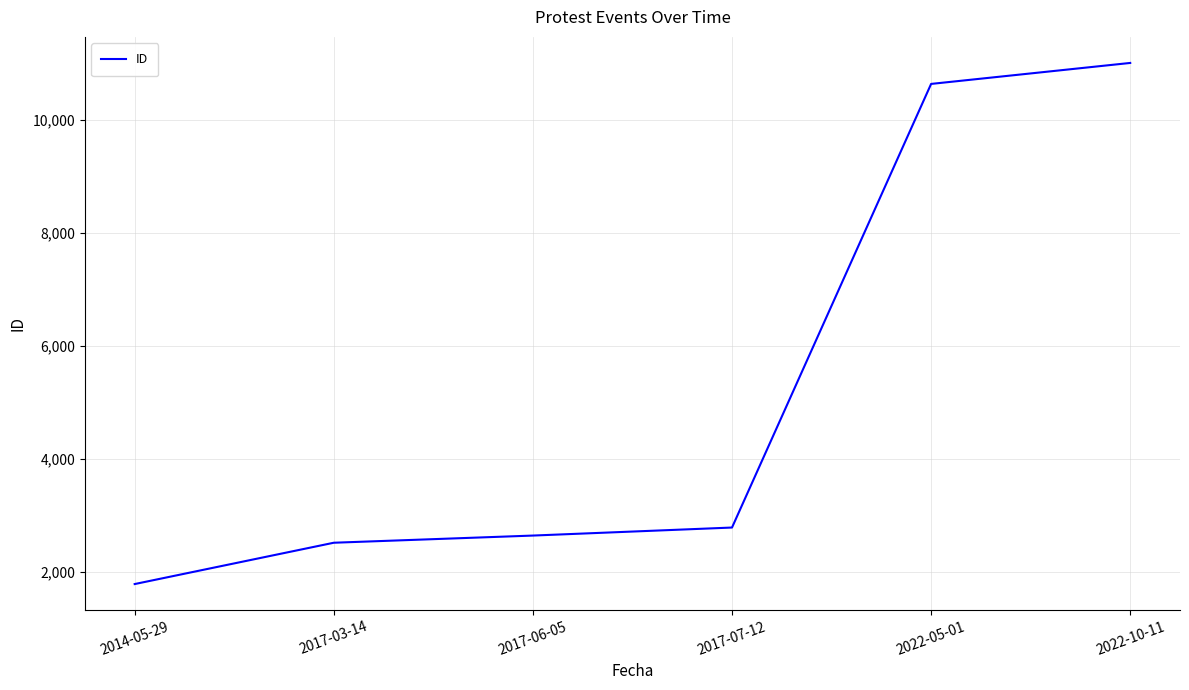

The chart shows a value of 761 at 2017-06-05. True or false?

False